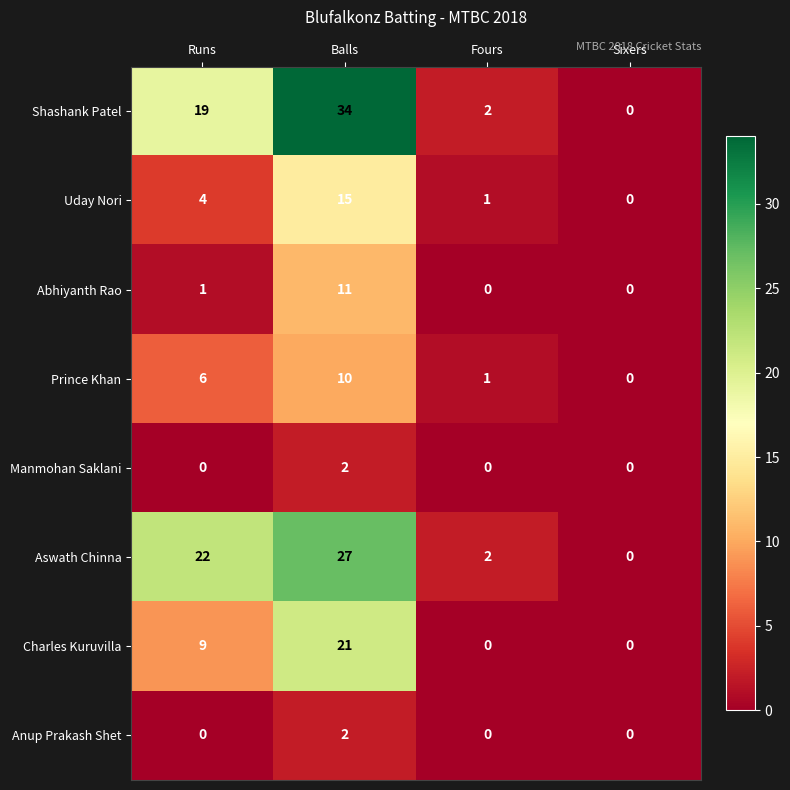

The value of Manmohan Saklani at Fours is 1. True or false?

False